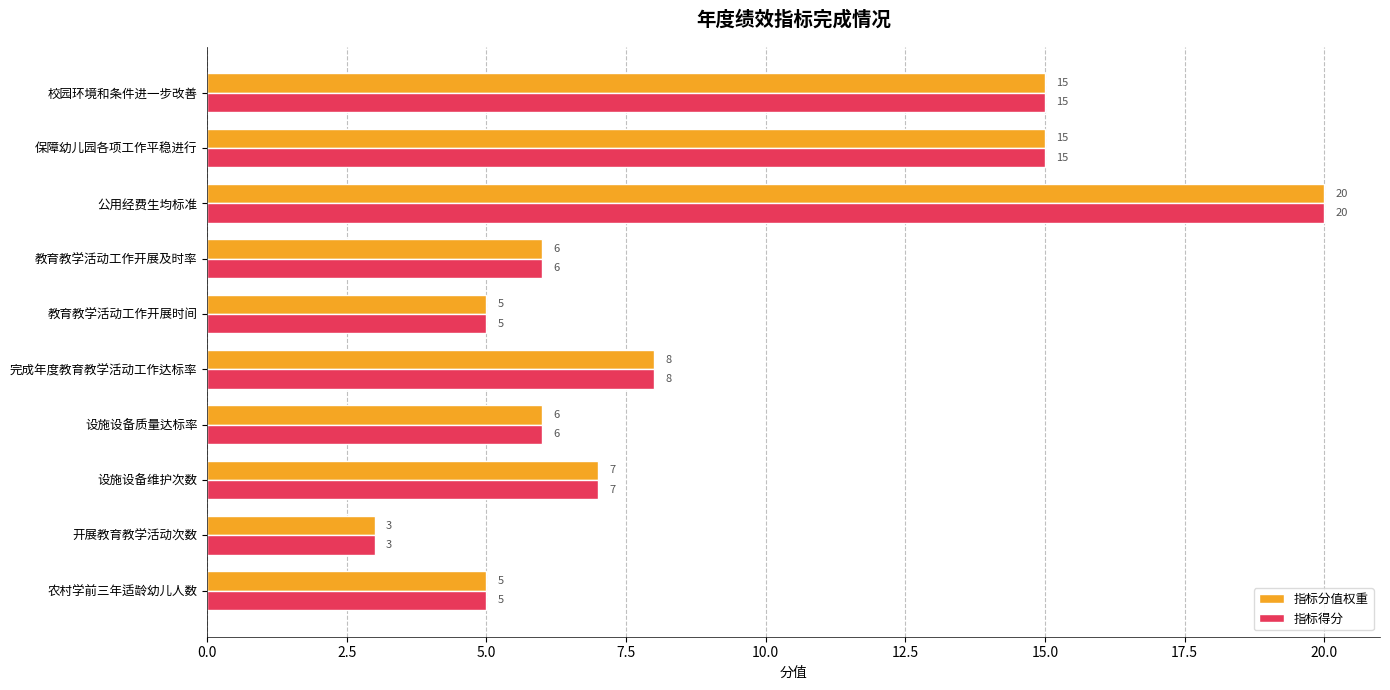

At which category is the sum across all series the highest?

公用经费生均标准